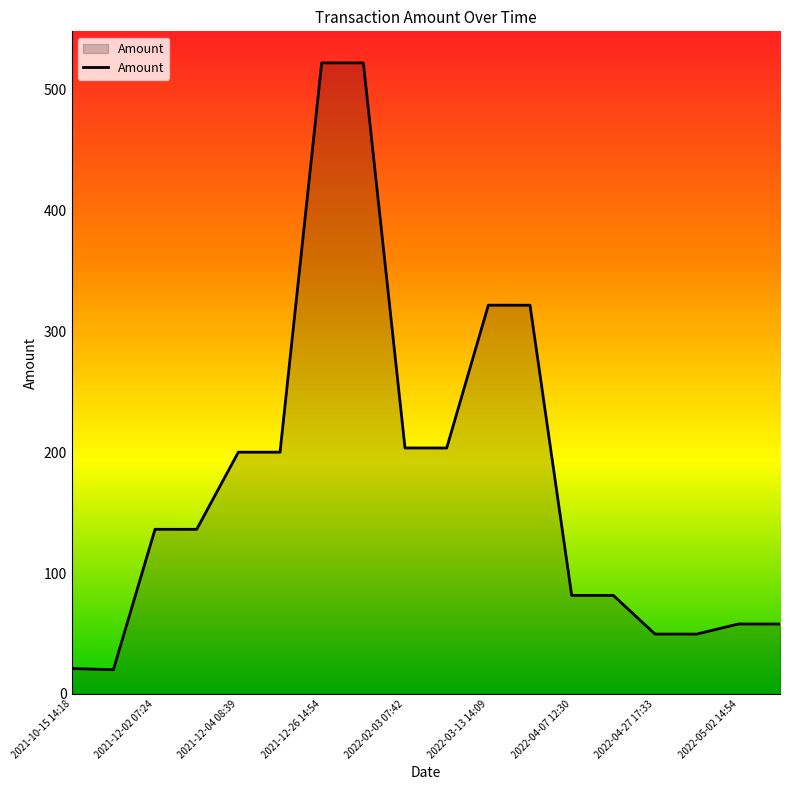

Does the chart have visible grid lines?

No